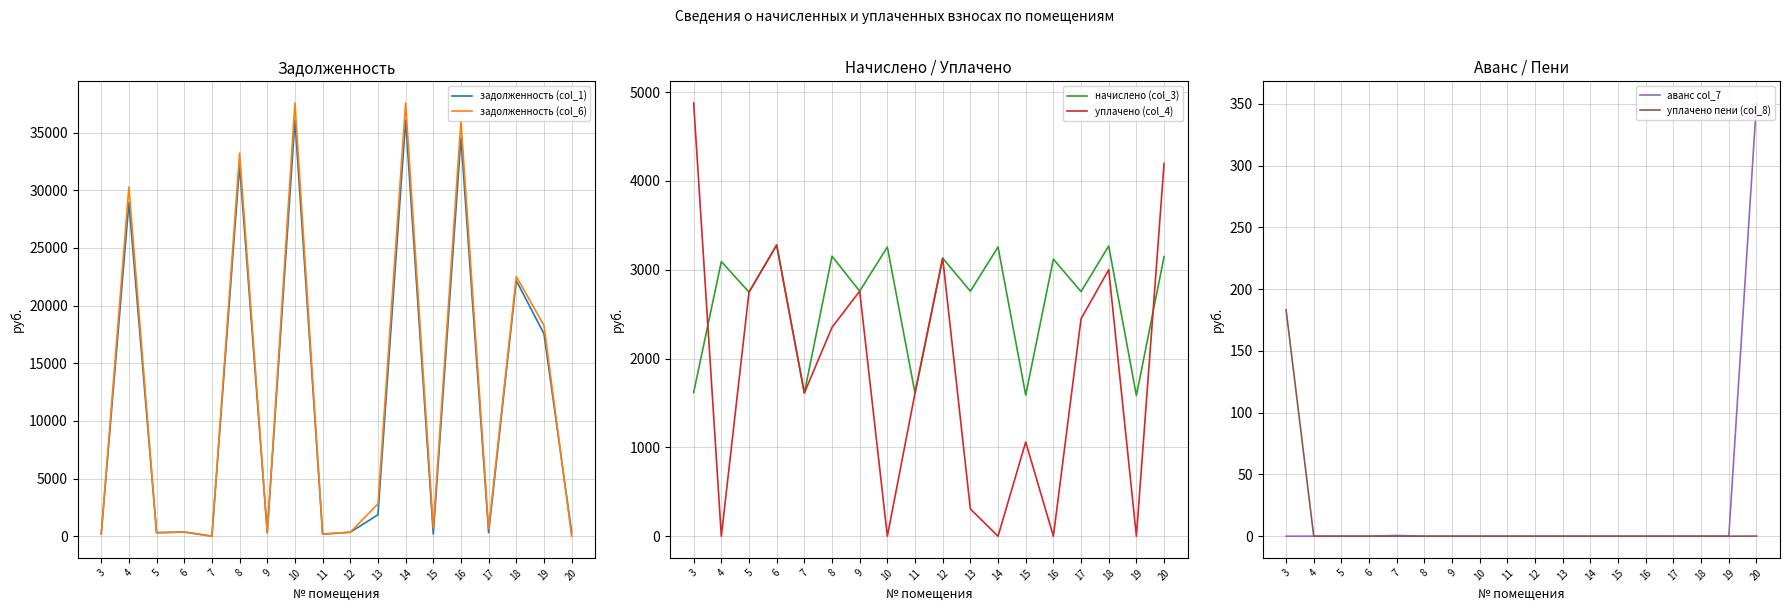

What is the average value of the уплачено (col_4) series?

1854.3